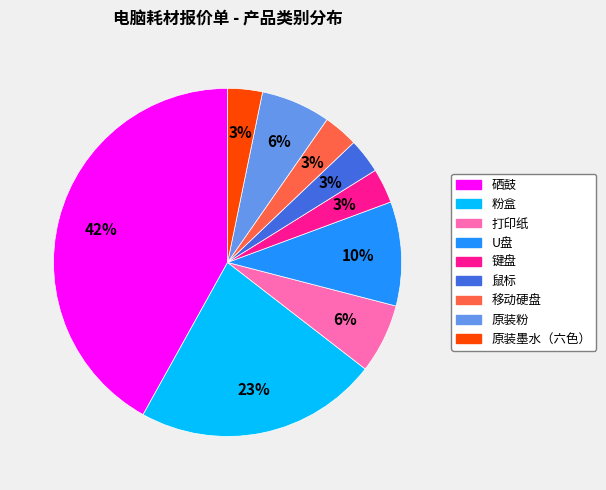

Is there a majority slice in this chart?

No